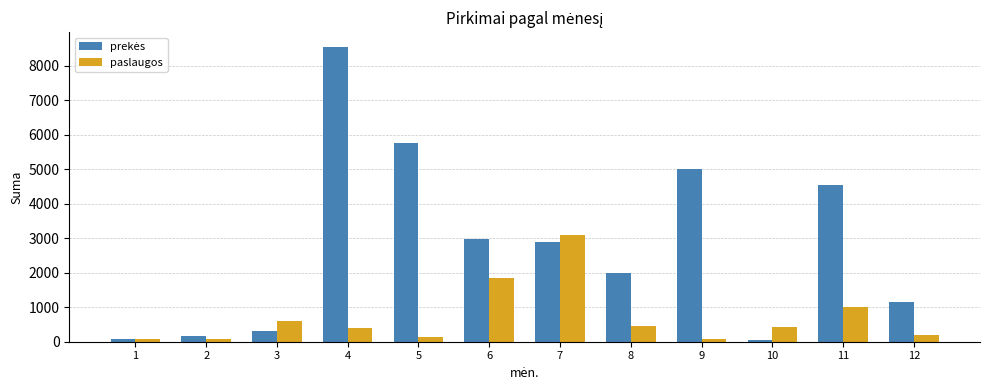

What is the greatest value displayed?

8543.1